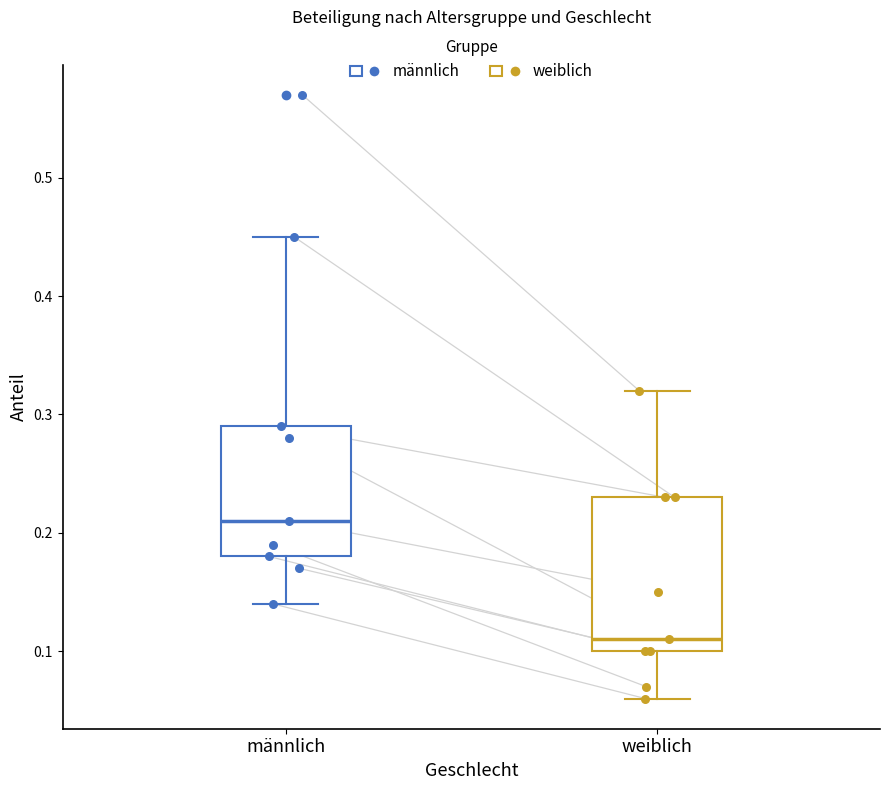

Which box's median line is the lowest?

weiblich